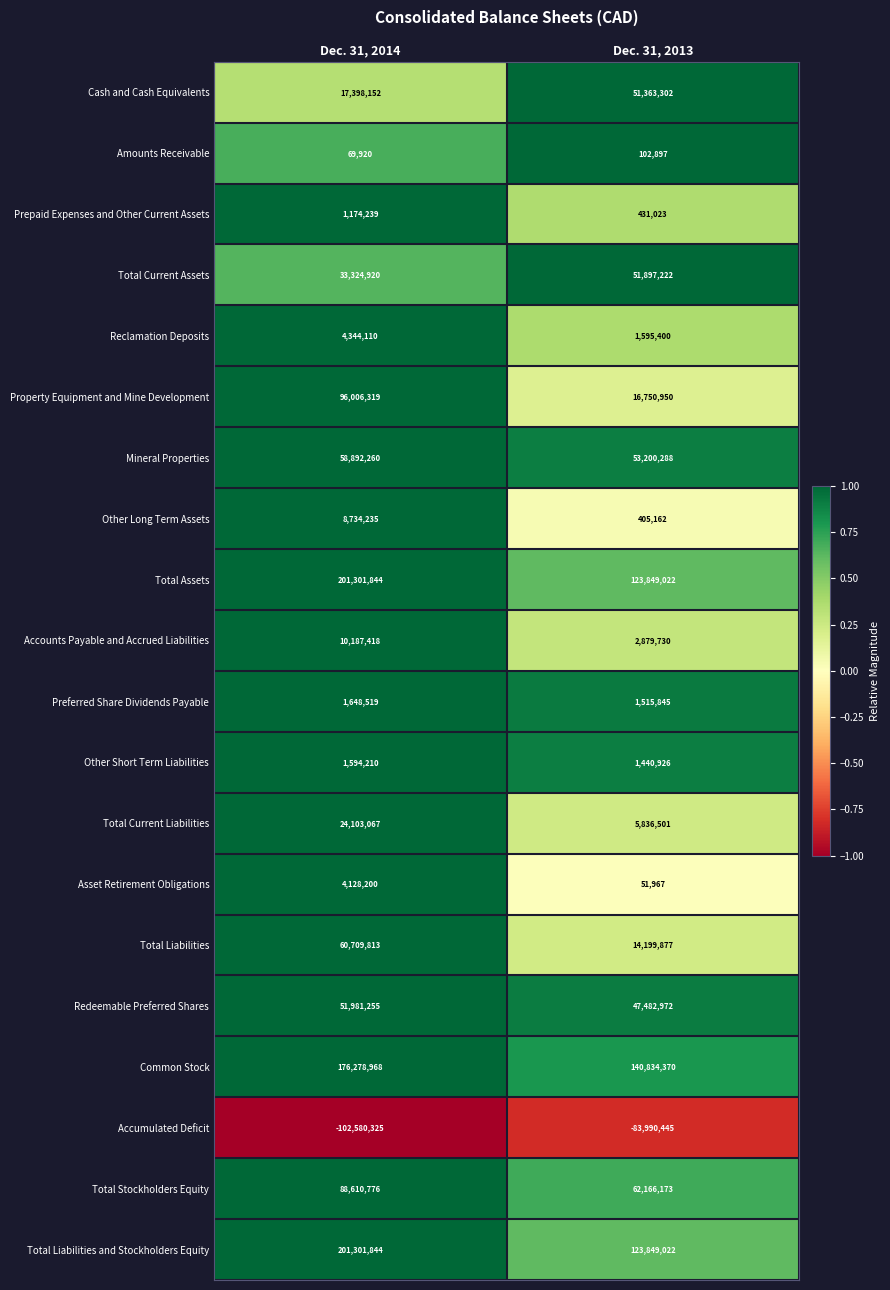

Is it true that Total Current Liabilities equals 24103067 at Dec. 31, 2014?

True